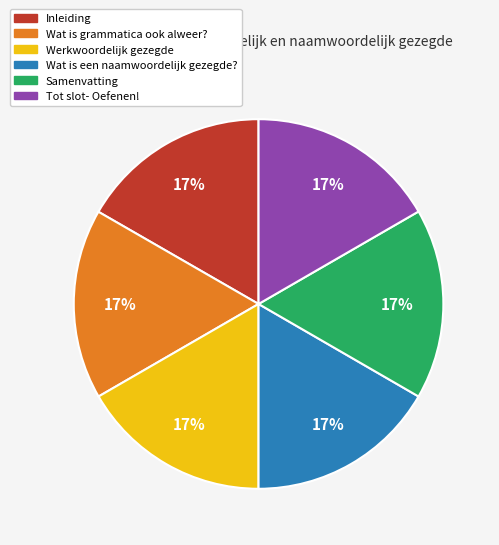

To the nearest percent, what percentage of the pie is Werkwoordelijk gezegde?

17%